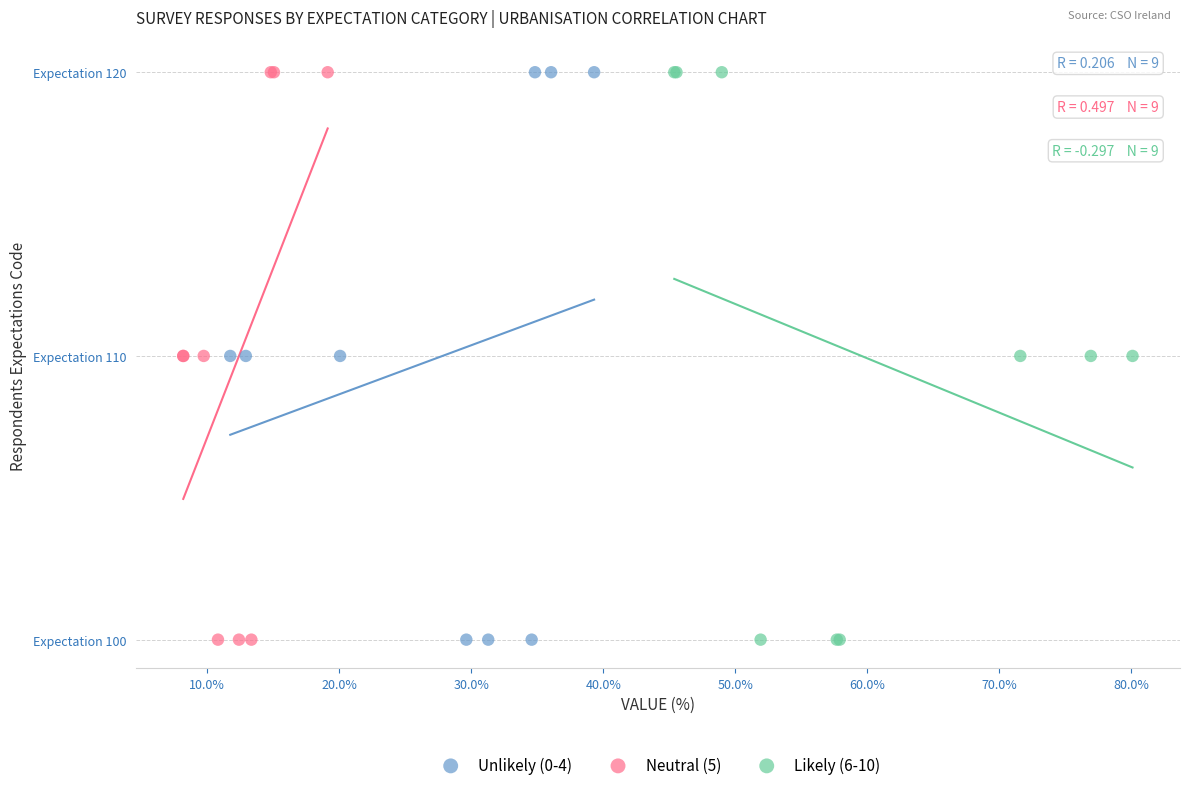

What are all the series names shown in the legend?

Unlikely (0-4), Neutral (5), Likely (6-10)